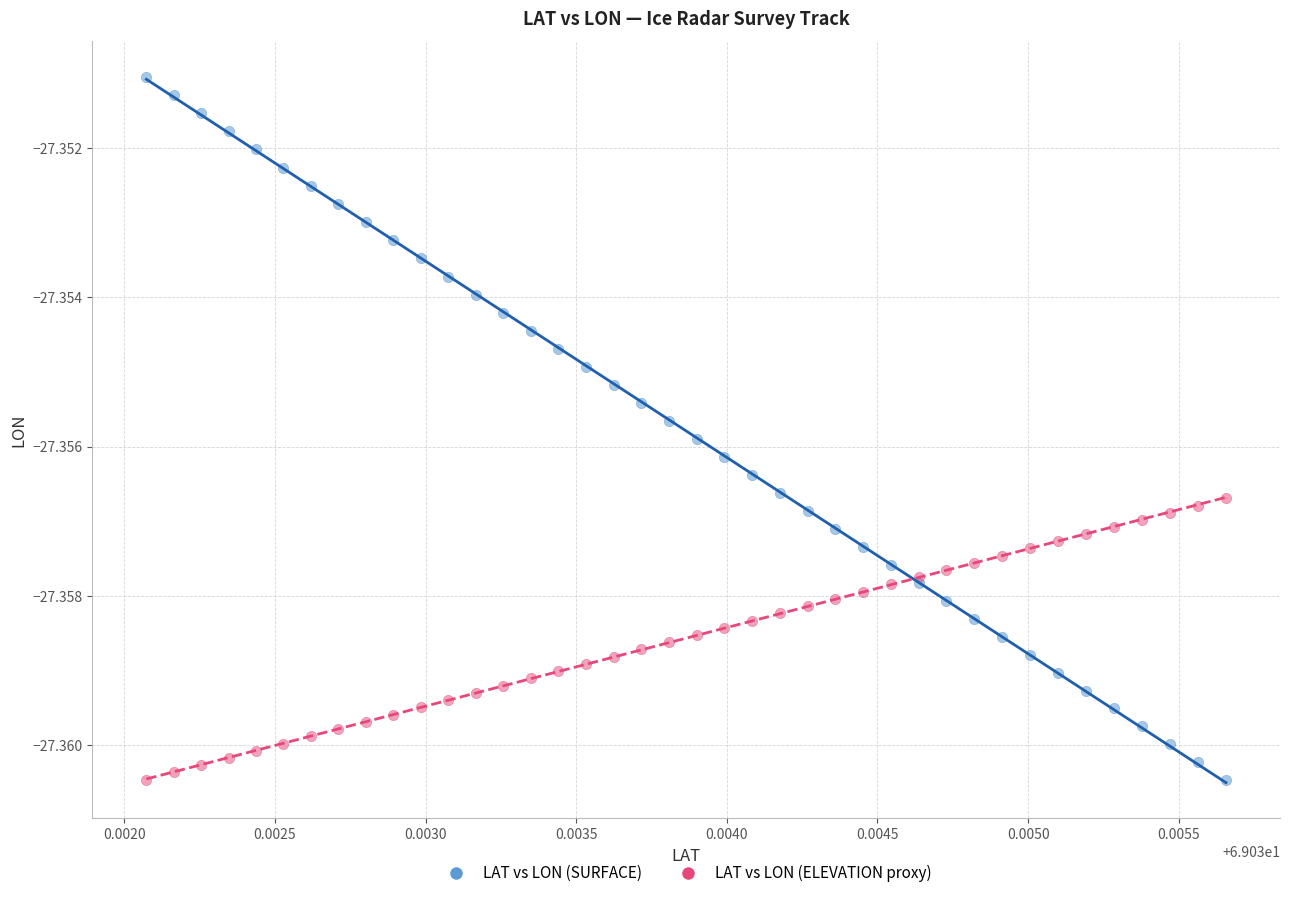

Which series has the largest Y range (max minus min)?

LAT vs LON (SURFACE)